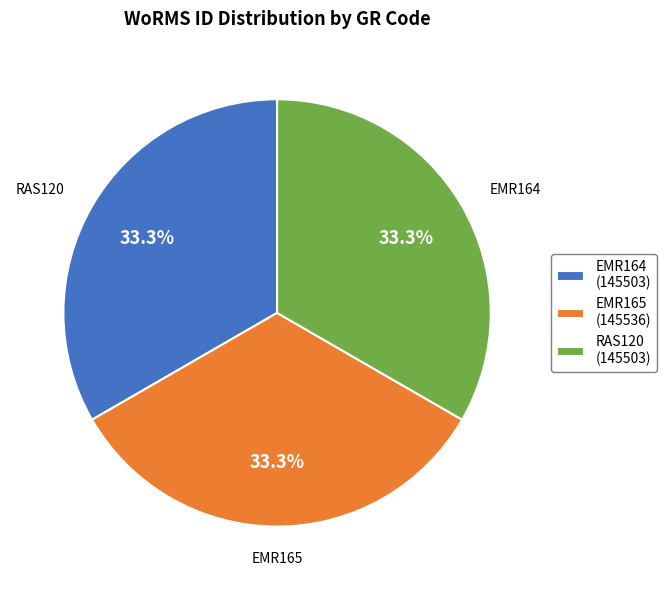

Does EMR165 account for over 50% of the chart?

No